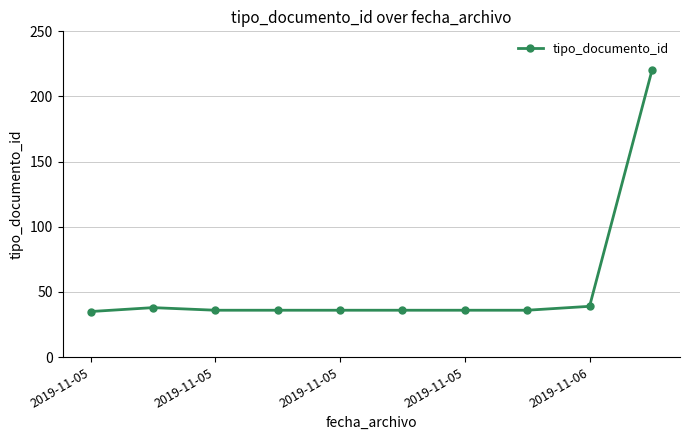

What is the difference between the maximum and minimum values?

185